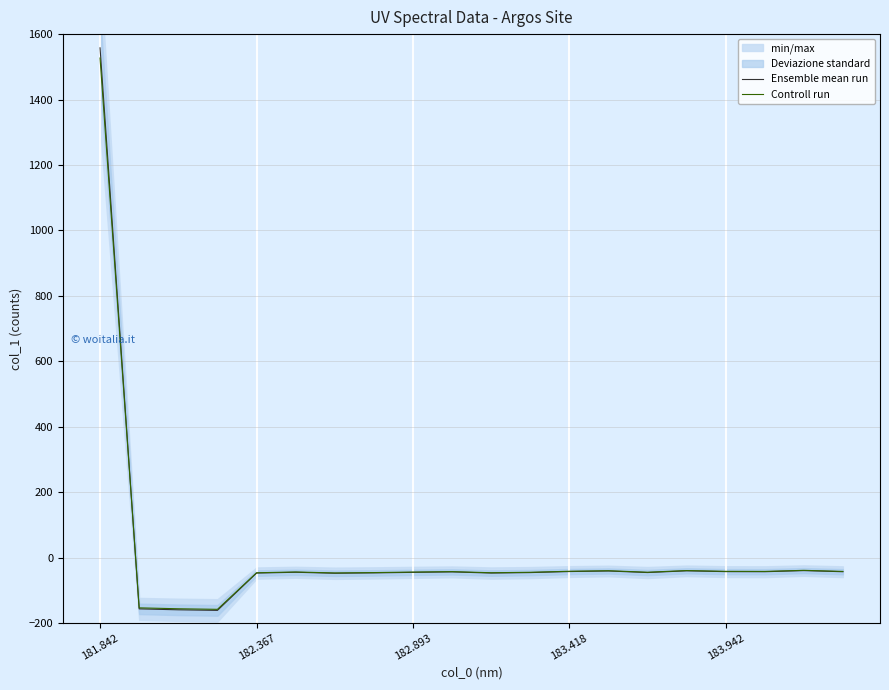

What is the minimum value for Ensemble mean run?

-161.6